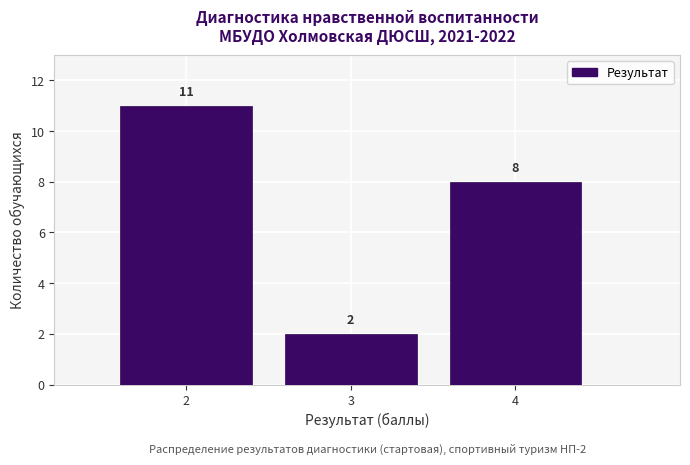

Reading left to right, list every bar in this chart as the range it spans on the x-axis followed by its height.

1.5 to 2.5: 11
2.5 to 3.5: 2
3.5 to 4.5: 8